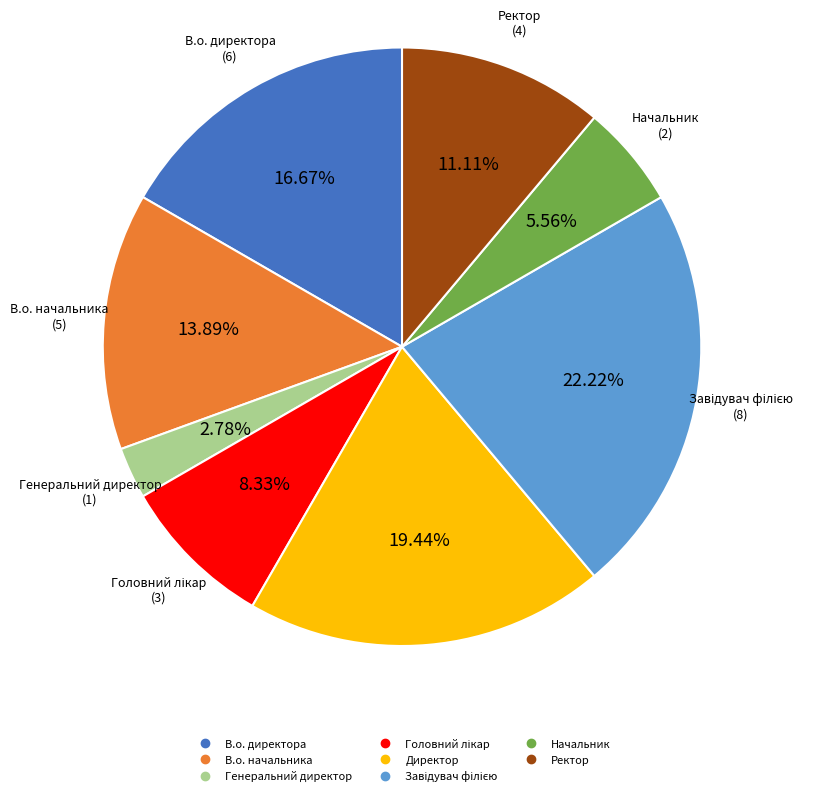

Do Генеральний директор and В.о. начальника together represent more than half of the pie?

No